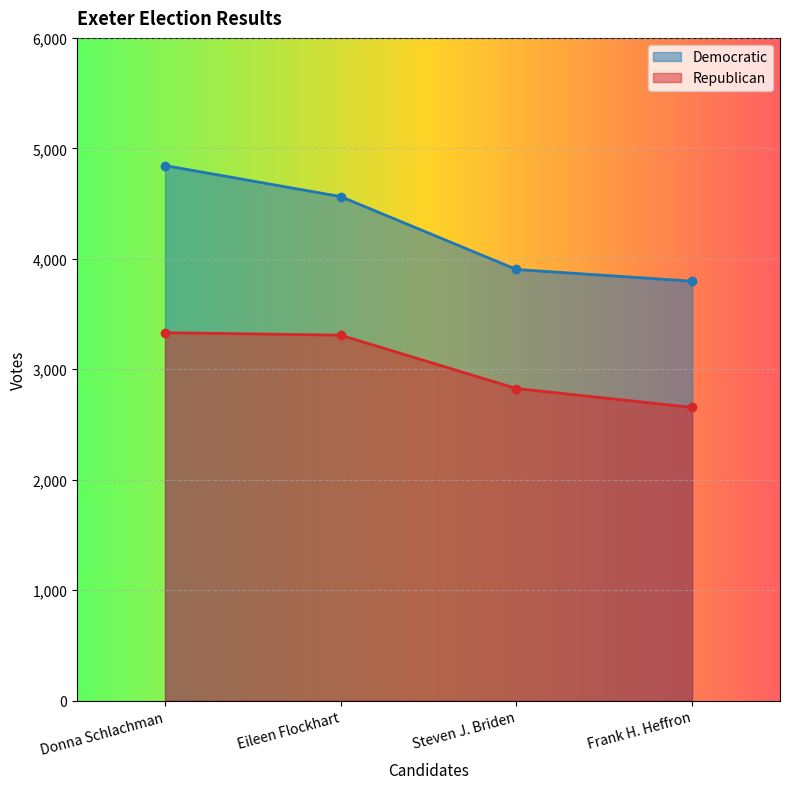

What is the minimum value shown in the chart?

2654